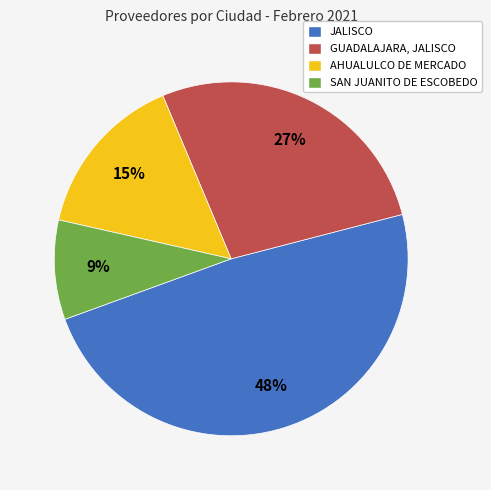

What is the largest slice in the pie chart?

JALISCO